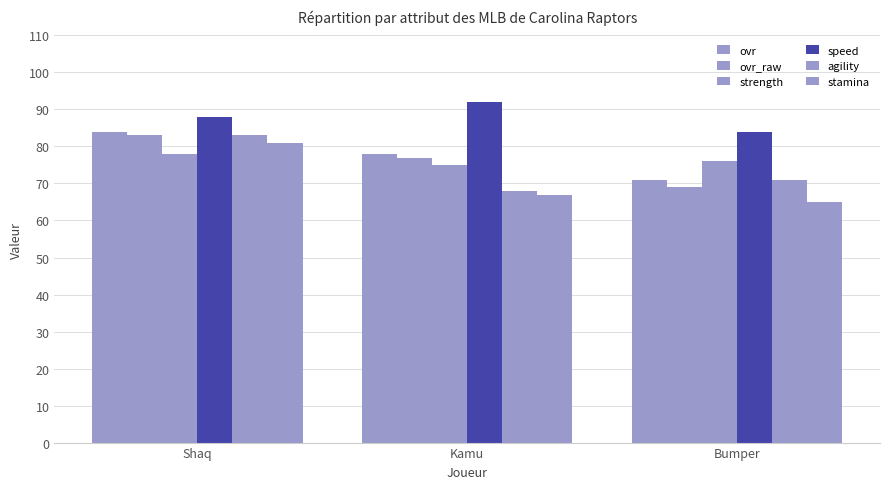

Count the number of categories in the chart.

3